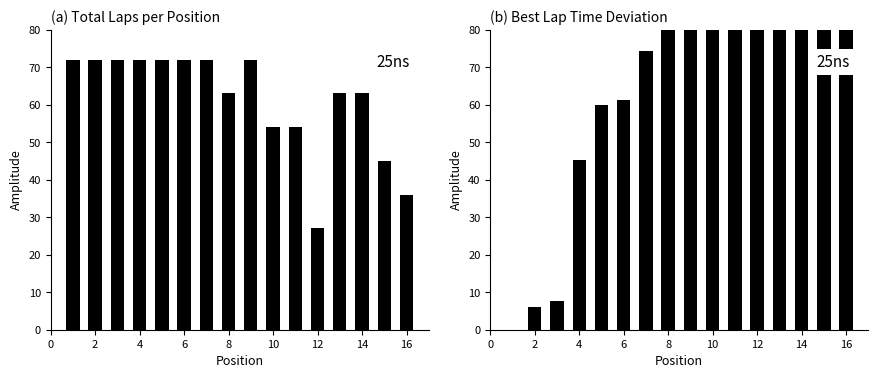

Which category has the highest value across all series?

16